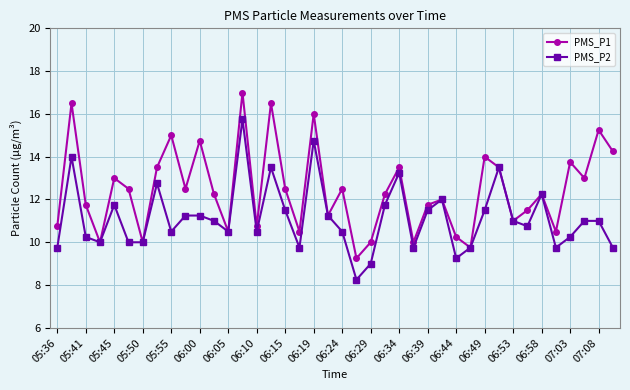

Which series has the widest spread of values?

PMS_P1